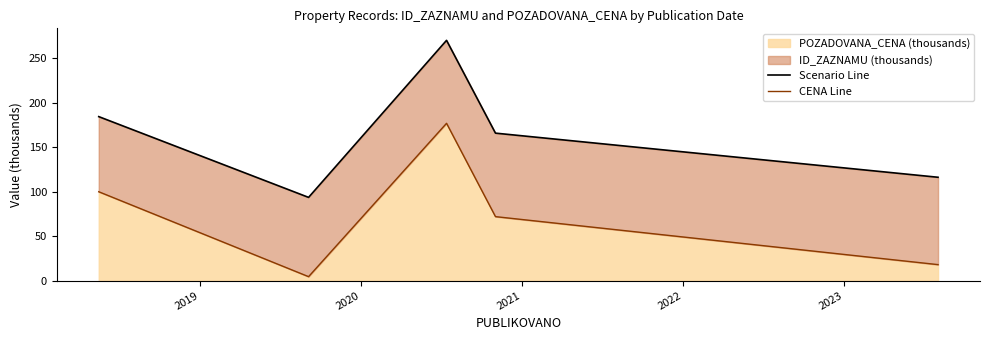

What is the highest value of the POZADOVANA_CENA (thousands) series?

177.0